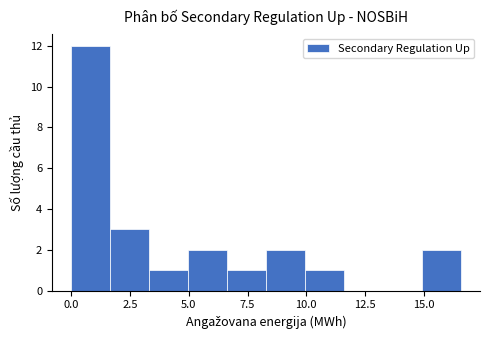

Around what value on the x-axis is the tallest bar? Give the approximate position of its centre, as read against the axis.

1.0